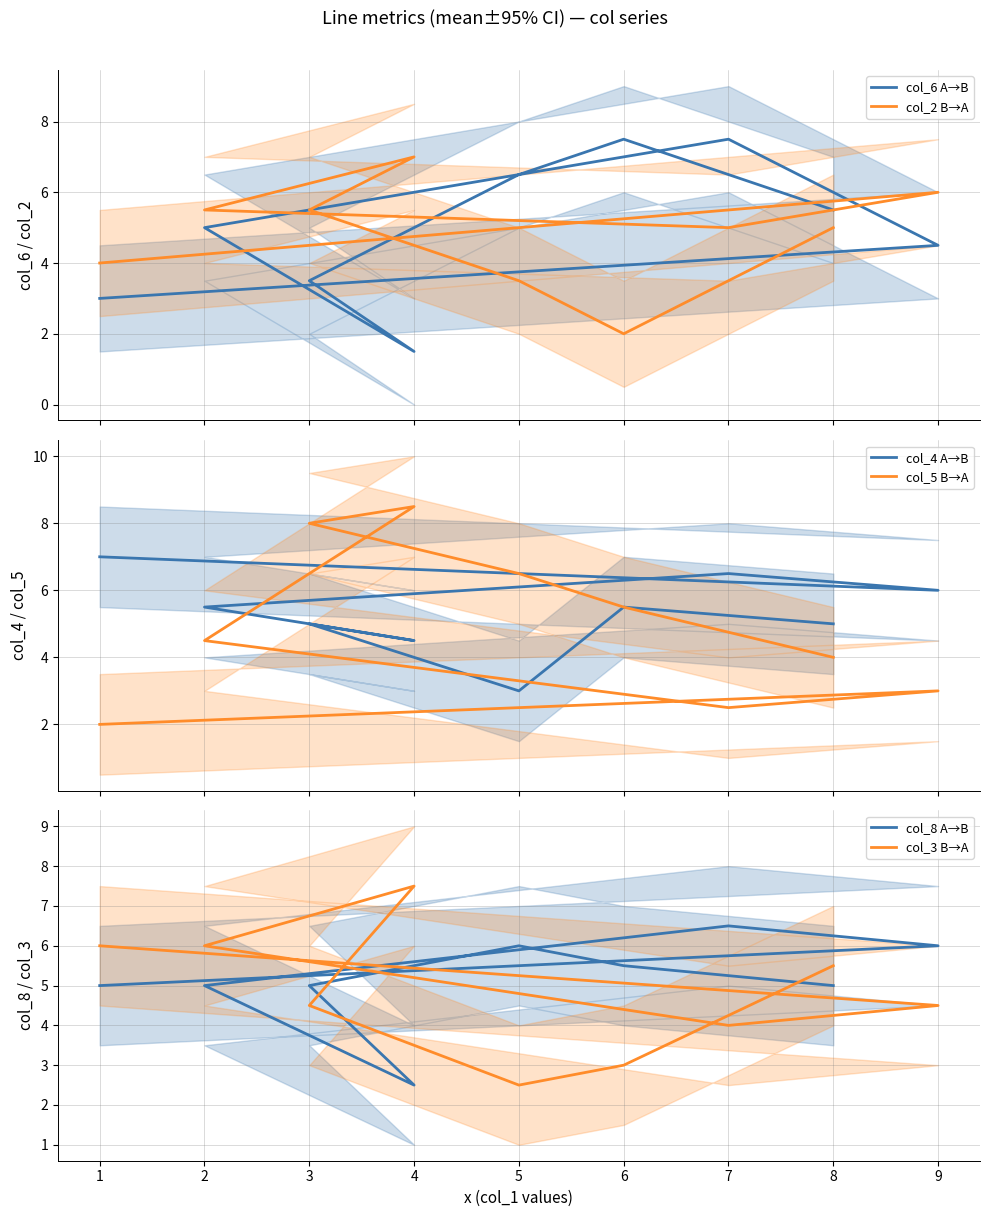

At how many categories does at least one series exceed 8?

1